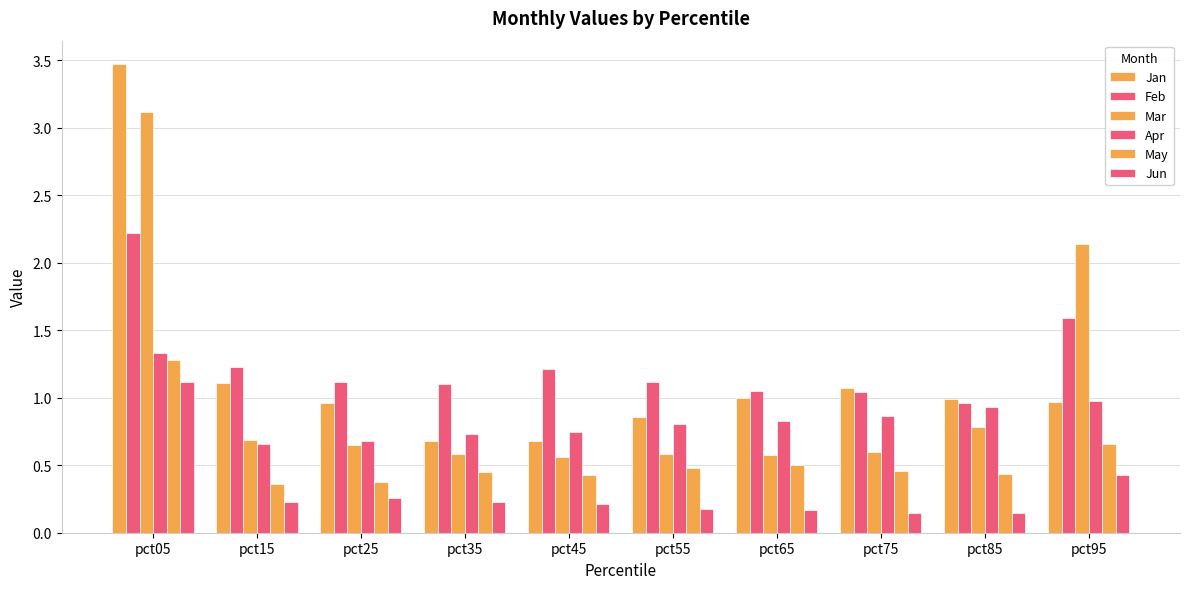

How many bars are there in each group?

6